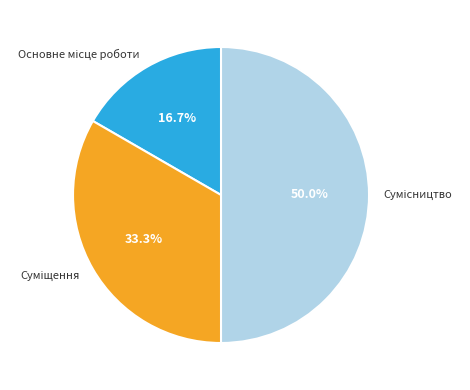

To the nearest percent, what is the difference between the largest and smallest slice percentages?

33%